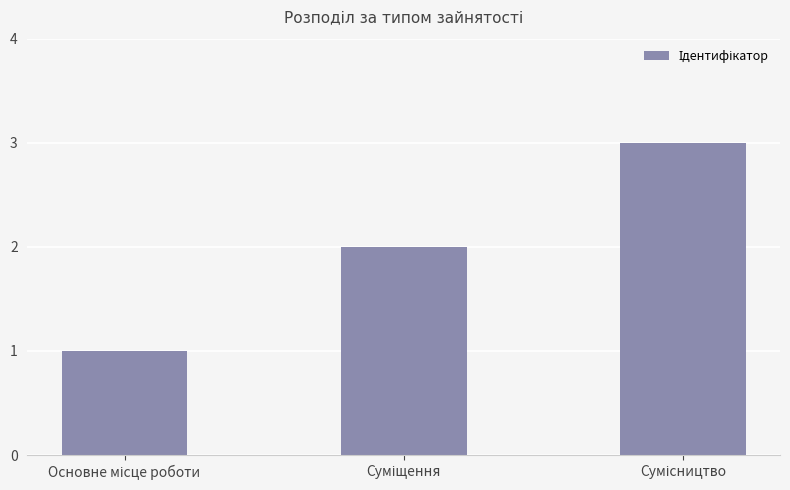

What is the greatest value displayed?

3